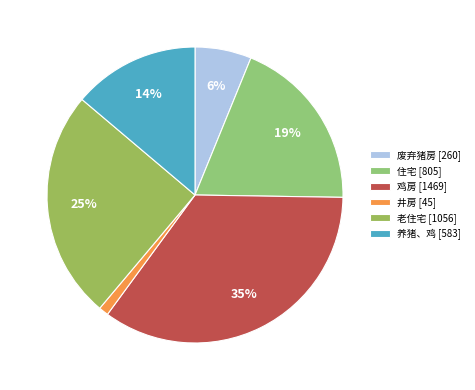

What is the ratio of the value at 住宅 to the value at 养猪、鸡?

1.4